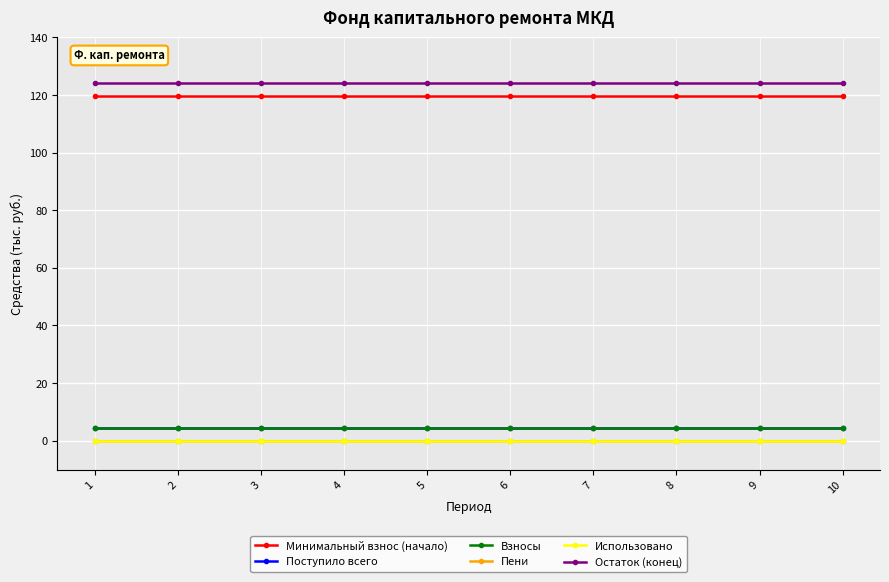

True or false: Остаток (конец) and Использовано cross at least once.

False